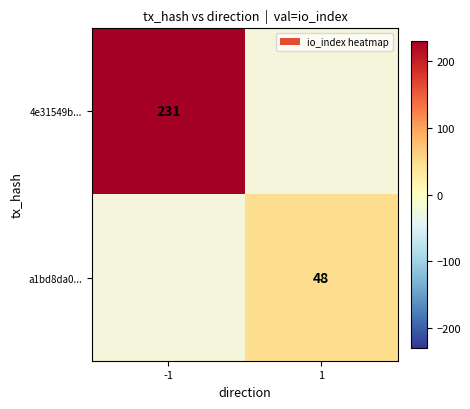

The value of 4e31549b... at -1 is 326. True or false?

False